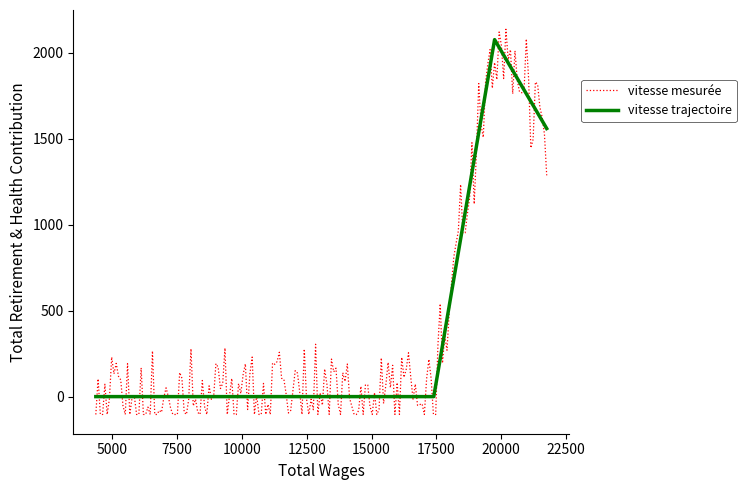

Which category has the highest value across all series?

19746.0